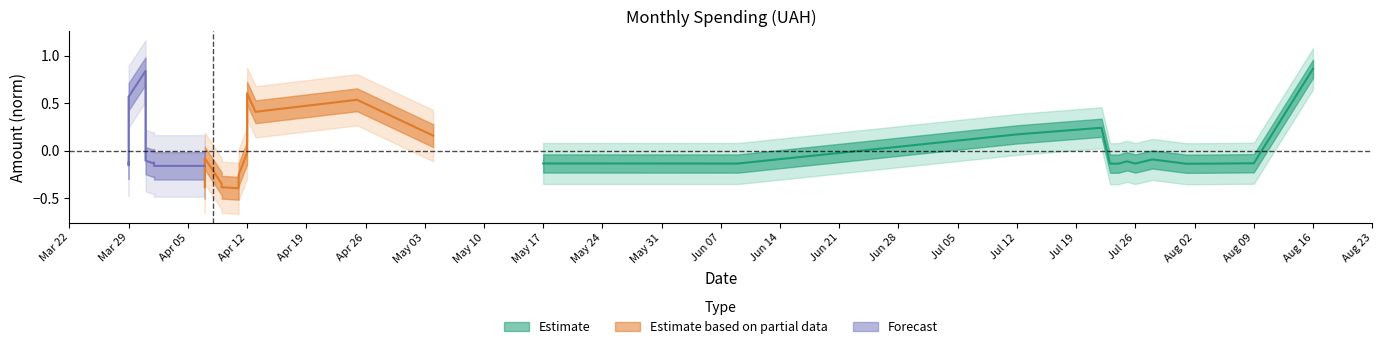

At which category does Forecast reach its first local valley?

Mar 29